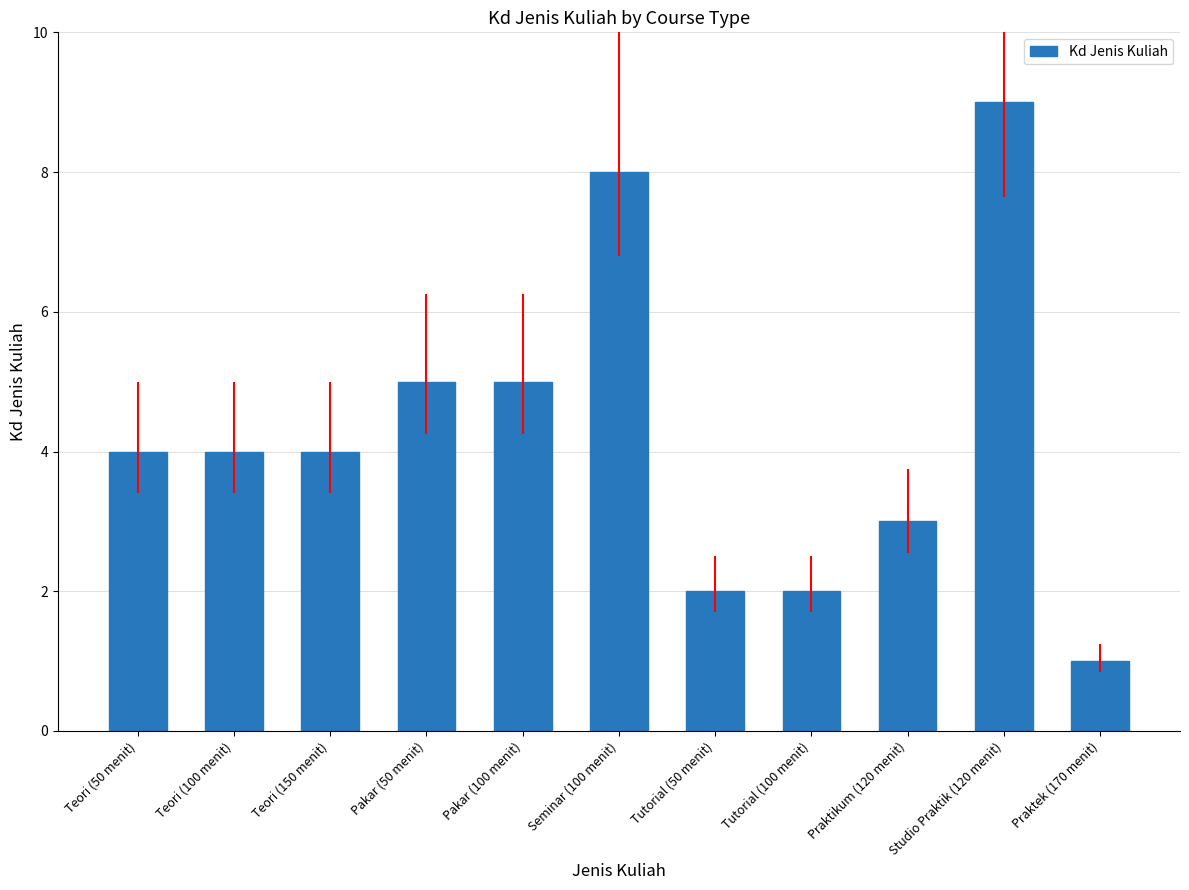

Reading right to left, what are all the values shown in this chart?

1	9	3	2	2	8	5	5	4	4	4